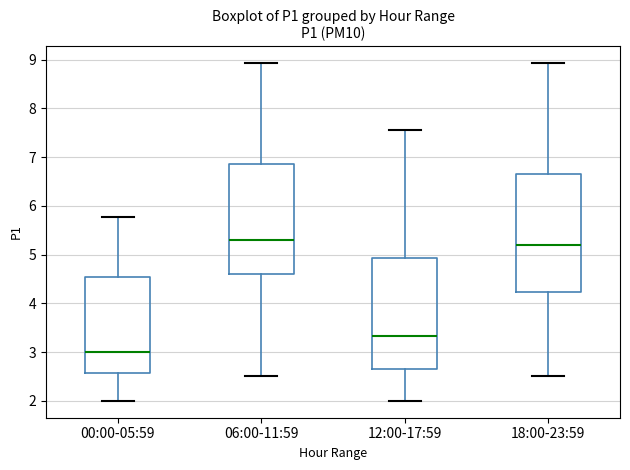

Where does the median line of the box for 00:00-05:59 sit on the y-axis? The values are not printed on the chart, so give them approximately, as read against the axis.

3.0